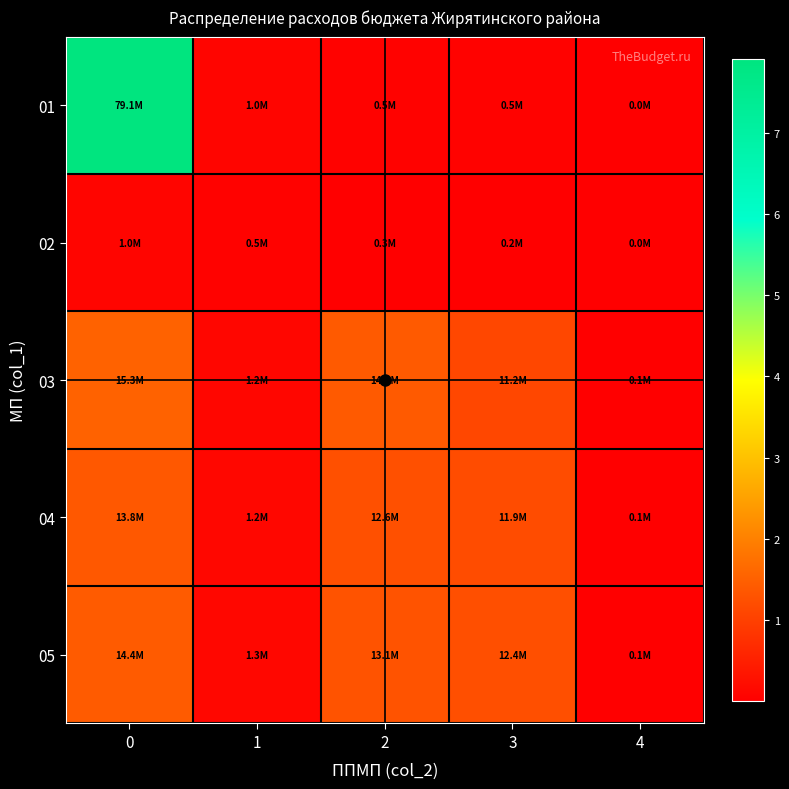

What is the total value across all series at 4?

414260.0